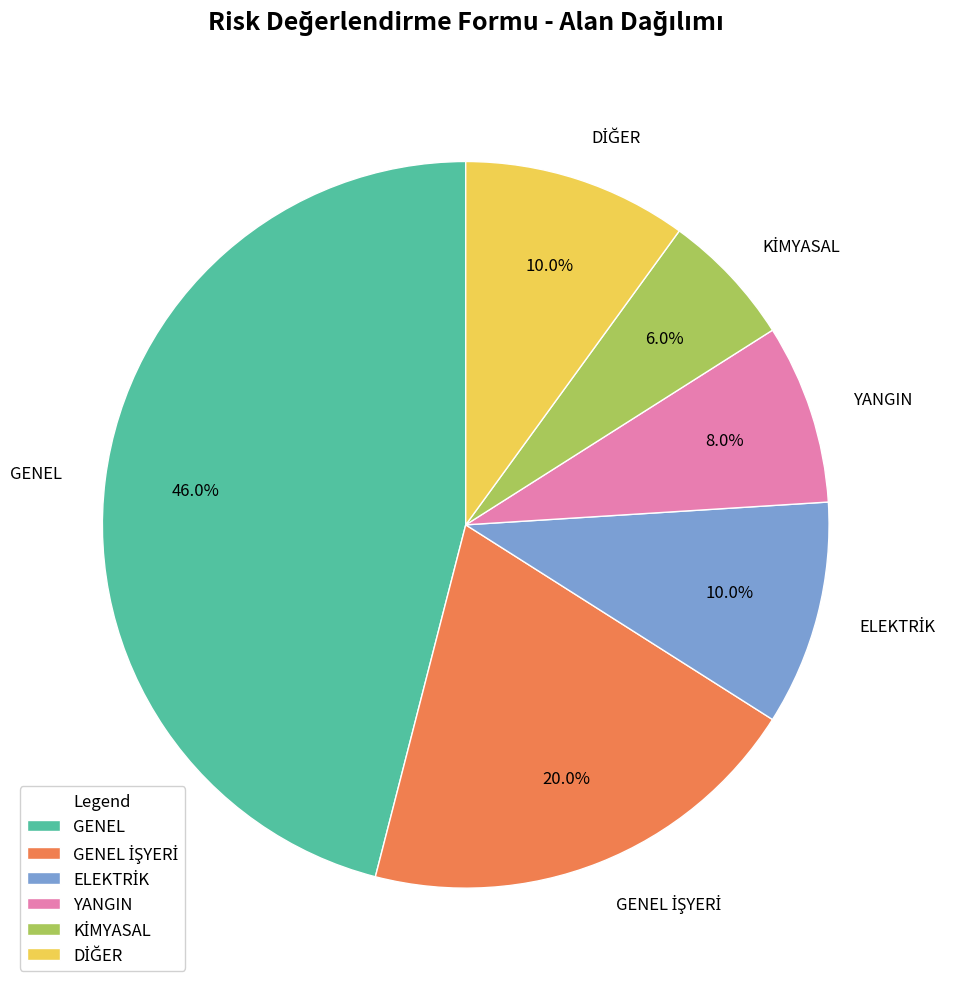

Is it true that YANGIN is 22% of the pie?

False